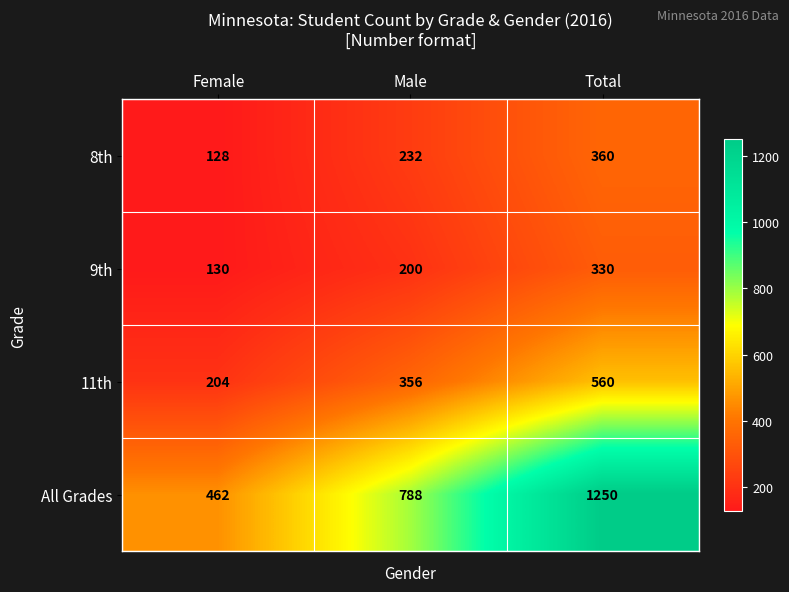

Is it true that 11th equals 298 at Total?

False